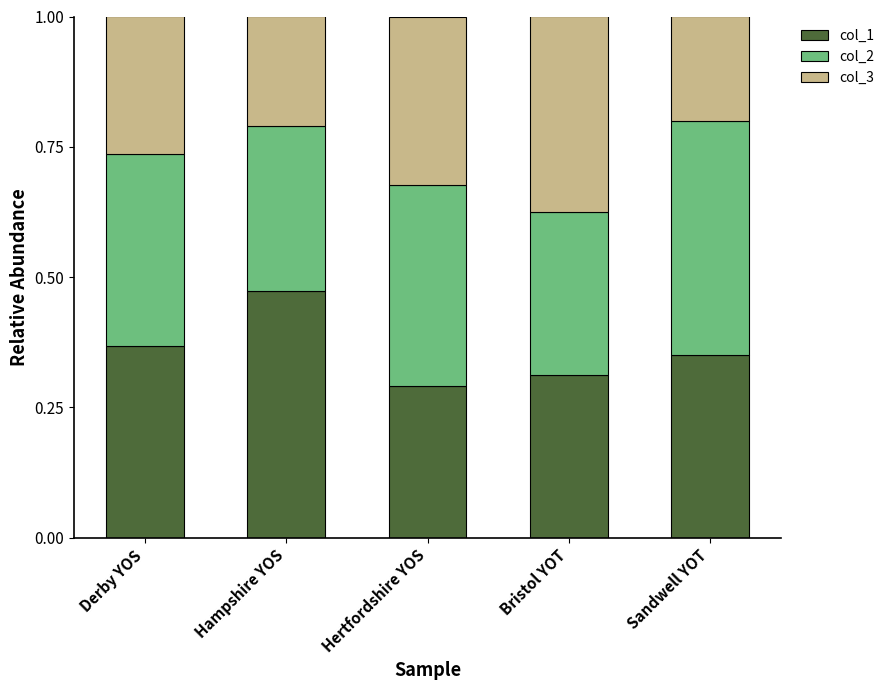

How many col_1 values are between 0 and 1?

5